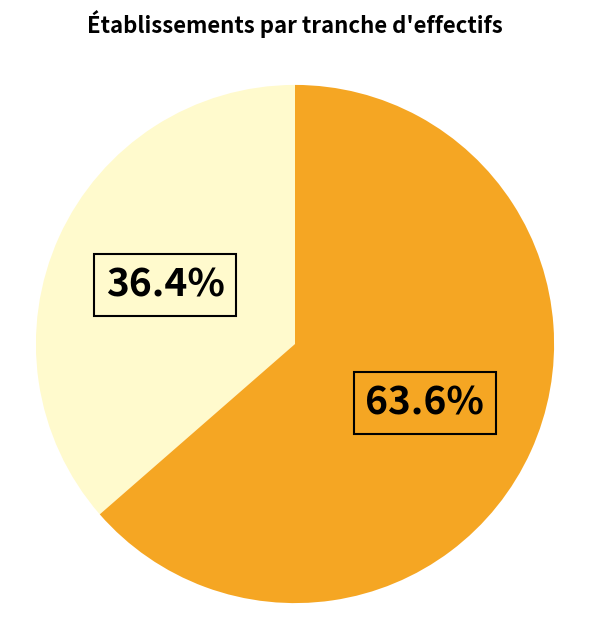

Is there any slice that represents more than half of the pie?

Yes